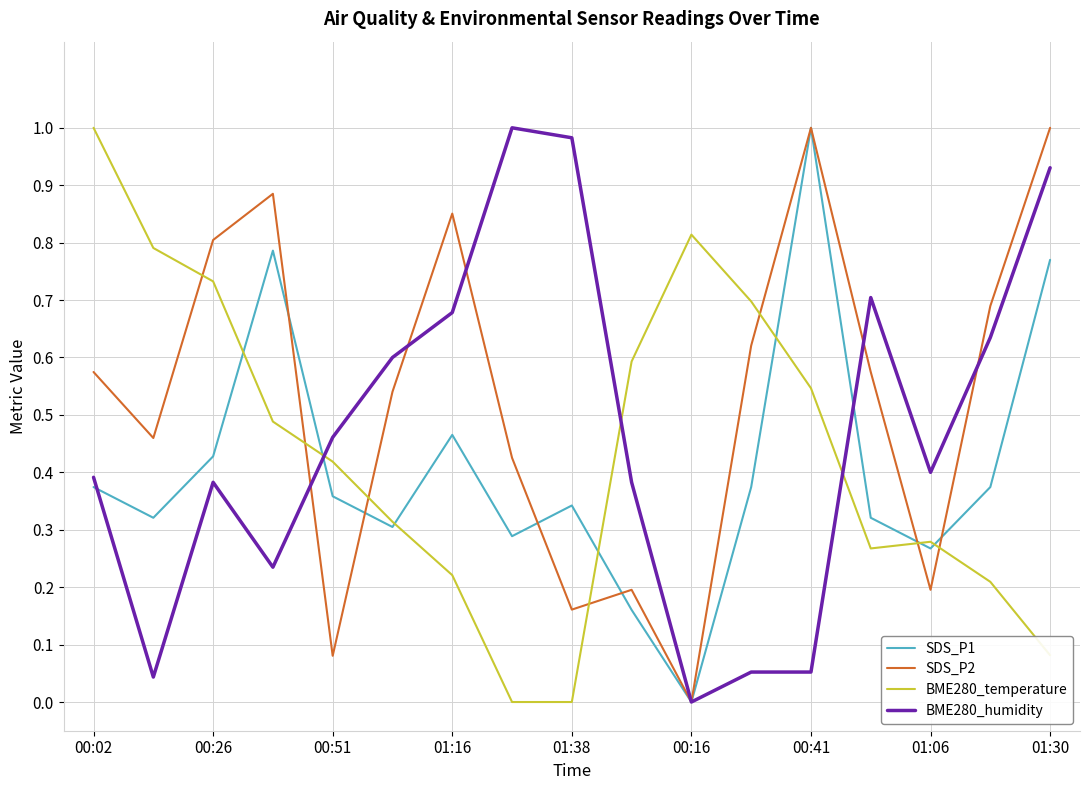

How many positive values does the BME280_humidity series have?

16